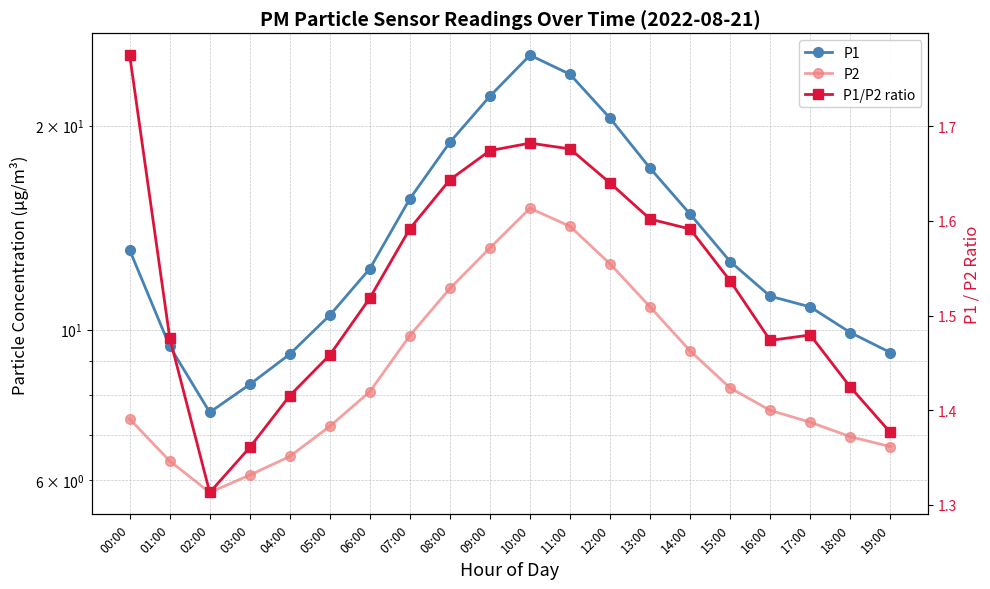

At which label is P1 closest to 16?

07:00